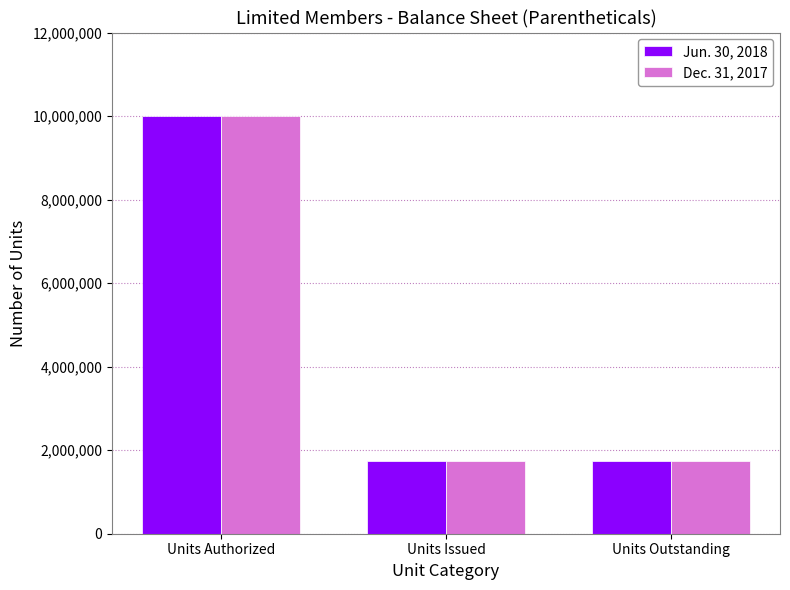

What is the value of the Jun. 30, 2018 bar at the 3rd from the left?

1738006